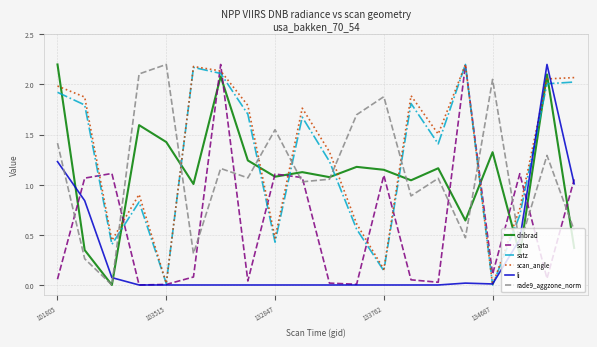

After their last crossing, which series has the higher values: sata or dnbrad?

sata